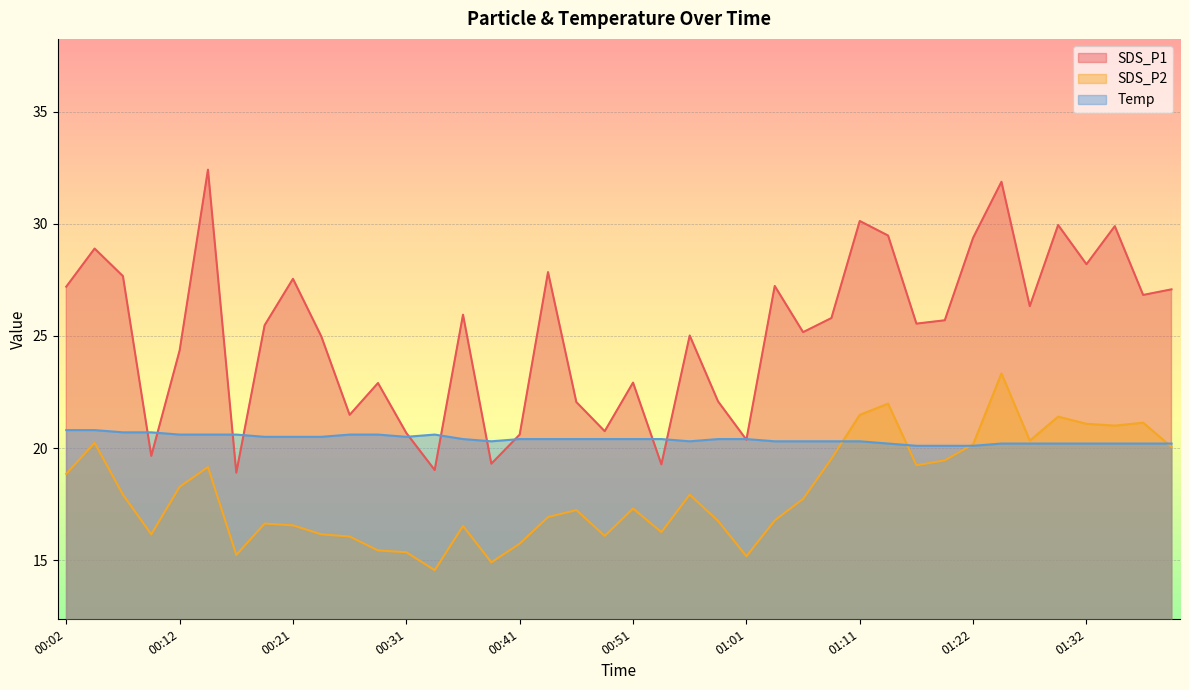

Rank the categories by SDS_P1 value from highest to lowest.

00:14, 01:24, 01:11, 01:29, 01:34, 01:14, 01:22, 00:04, 01:32, 00:43, 00:07, 00:21, 01:03, 00:02, 01:39, 01:37, 01:27, 00:36, 01:09, 01:19, 01:17, 00:19, 01:06, 00:56, 00:24, 00:12, 00:51, 00:29, 00:58, 00:46, 00:26, 00:48, 00:31, 00:41, 01:01, 00:09, 00:38, 00:53, 00:34, 00:16